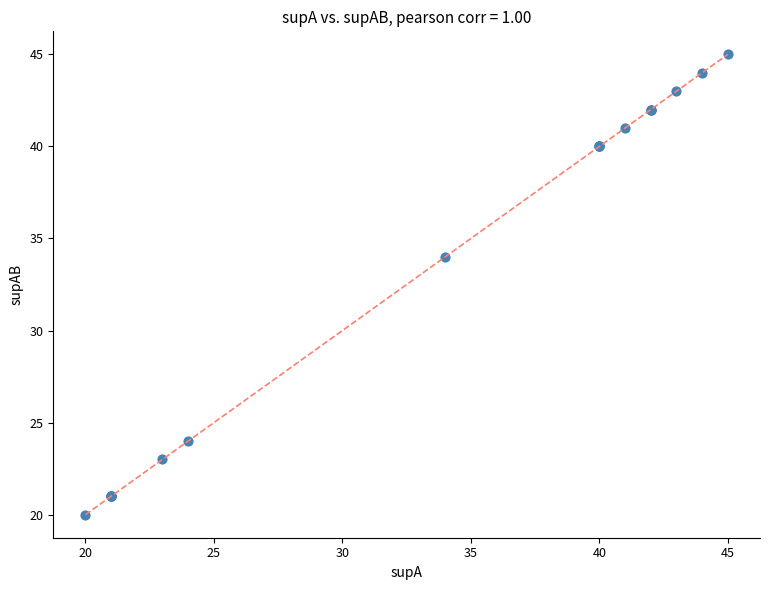

What Y value in the scatter plot is closest to 32?

34